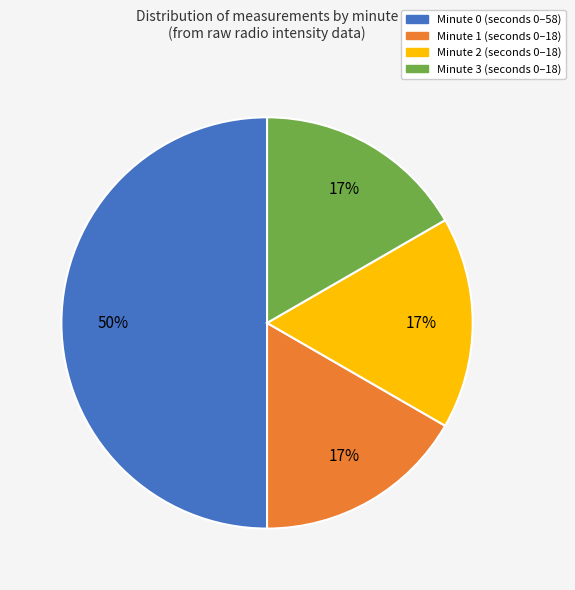

Is the sum of Minute 0 and Minute 3 greater than half?

Yes